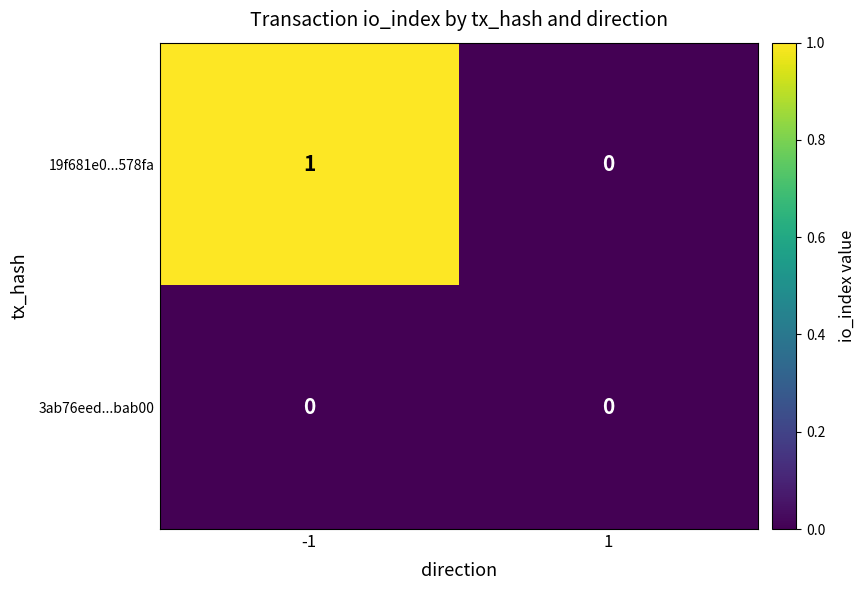

Rank the categories by 19f681e0...578fa value from lowest to highest.

1, -1